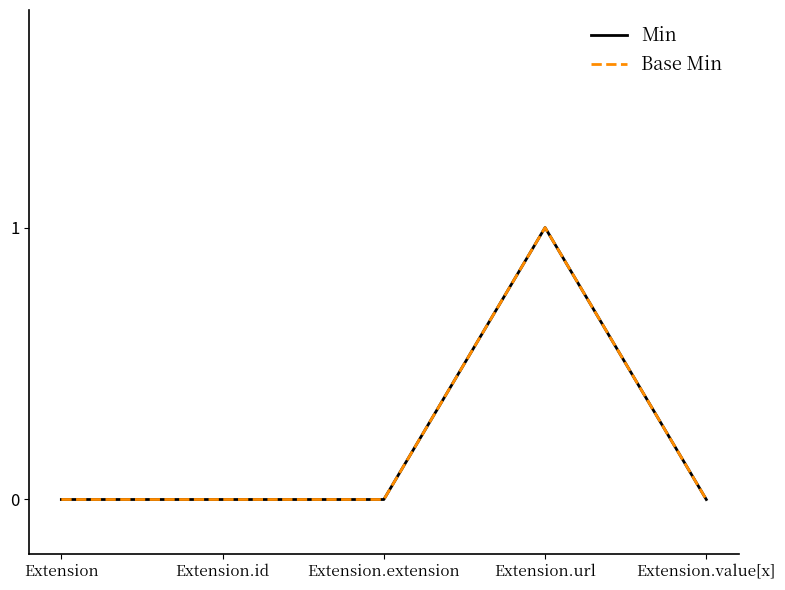

How many lines are shown in the chart?

2